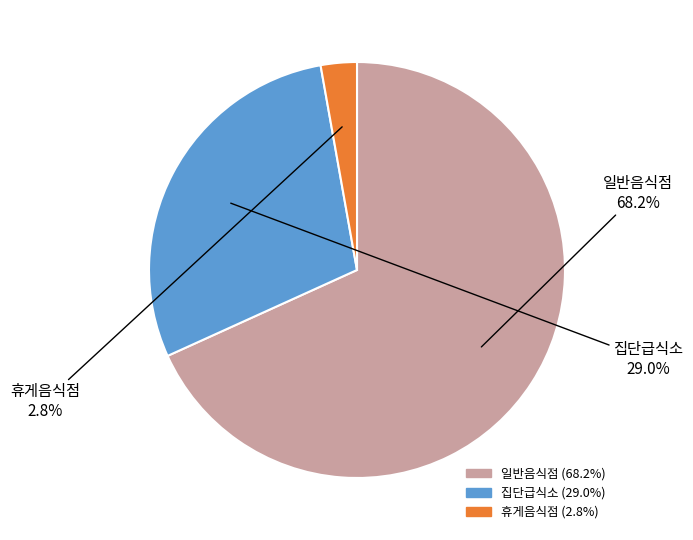

Do 집단급식소 and 일반음식점 together represent more than half of the pie?

Yes